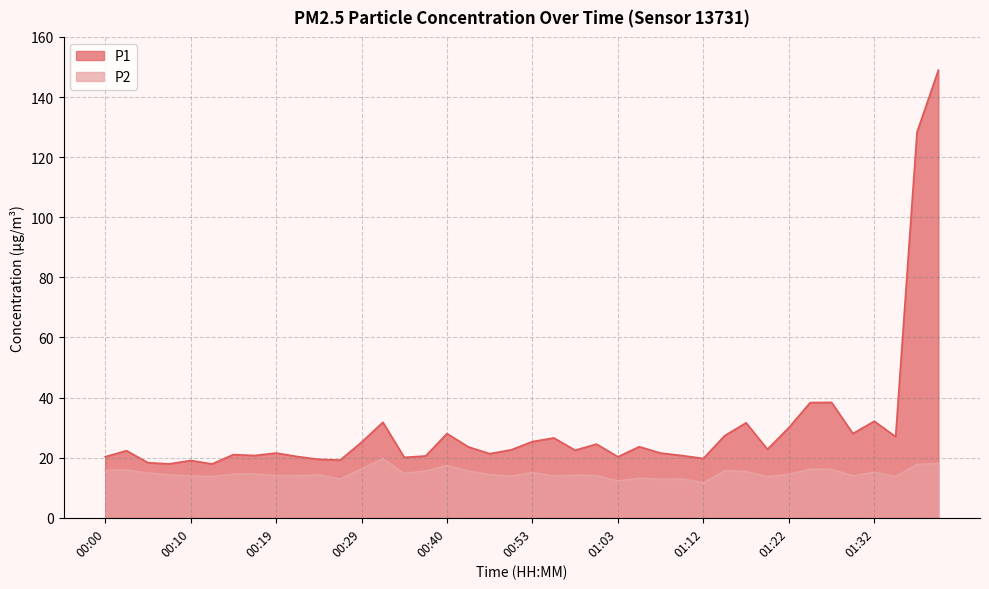

What is the spread (max minus min) of values at 01:00?

10.5